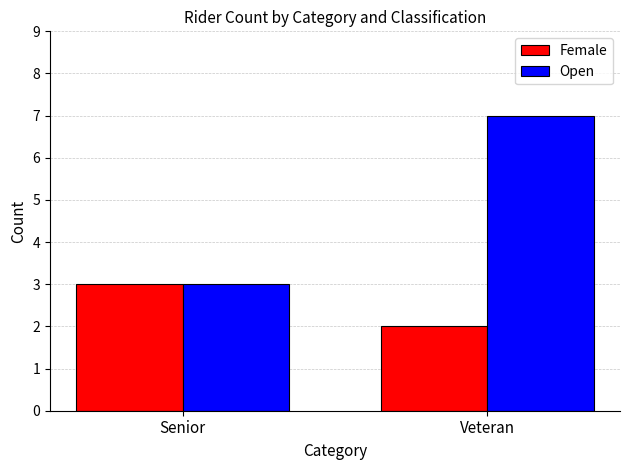

Reading left to right, transcribe all the data shown in this chart.

Female: 3	2
Open: 3	7